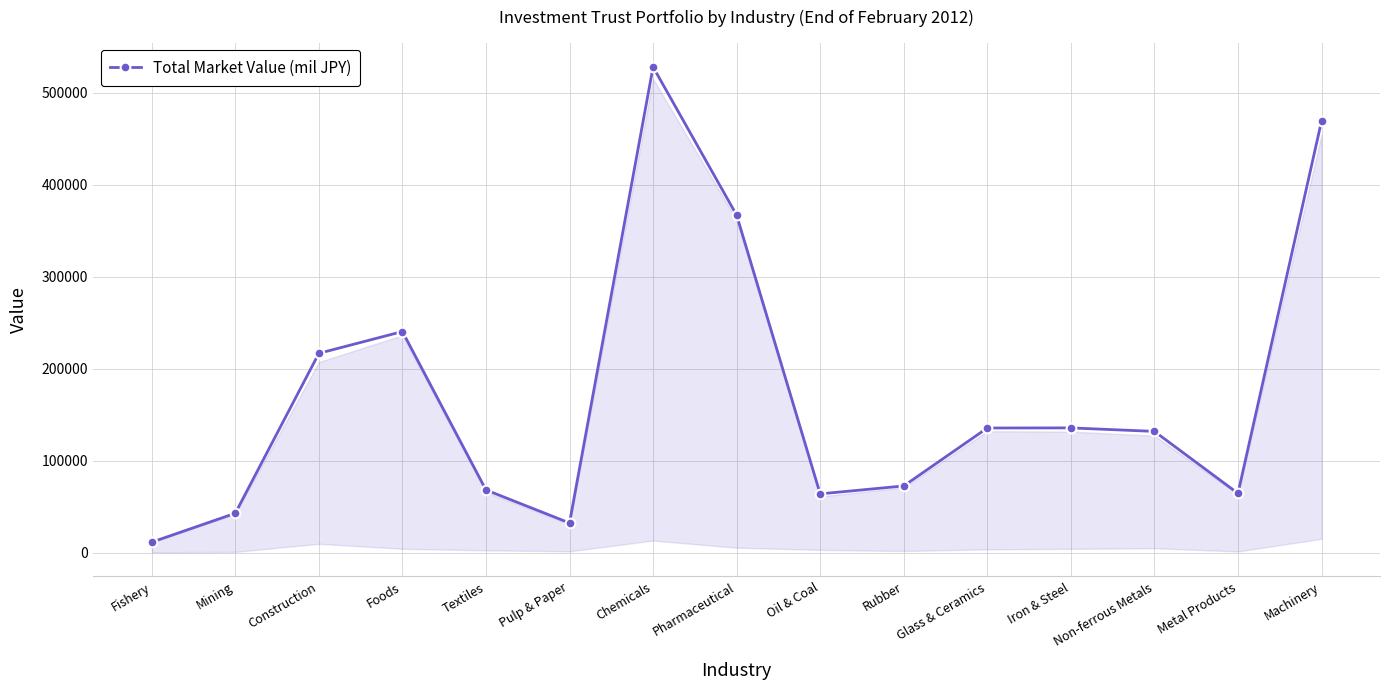

Count the number of categories in the chart.

15